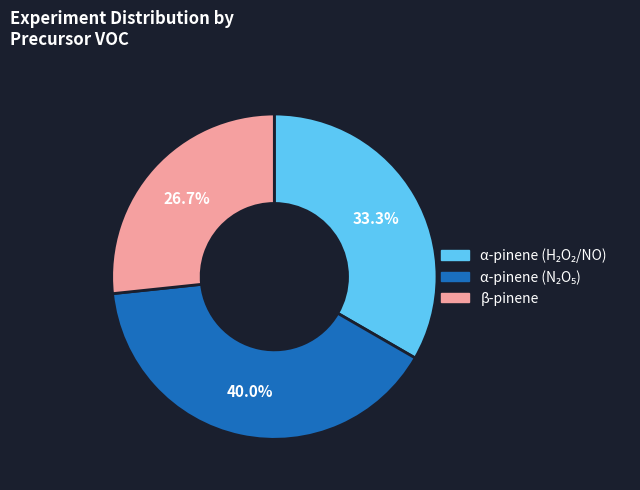

What portion of the pie excludes β-pinene?

73.3%